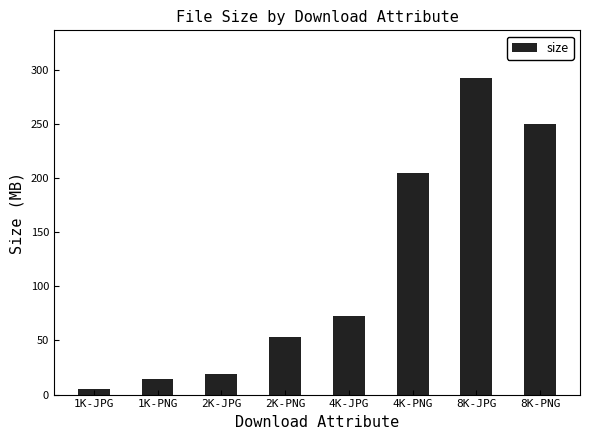

How many data points does each series have?

8